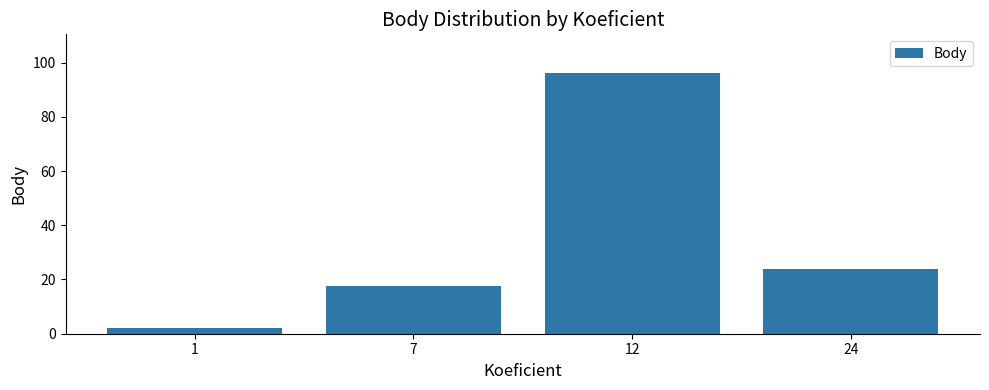

Which has a higher value, 12 or 24?

12